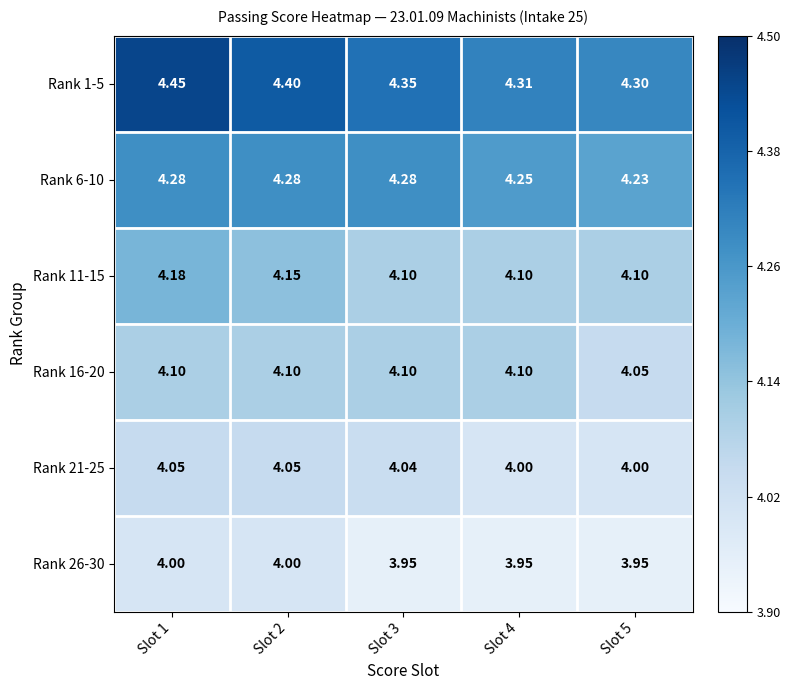

Is the value of Rank 16-20 at Slot 2 greater than the value of Rank 1-5 at Slot 5?

No